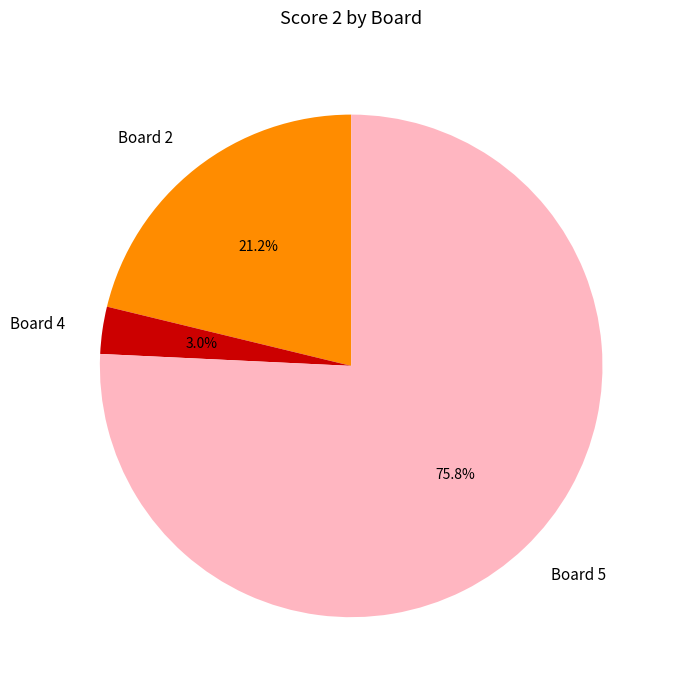

What percentage do Board 2 and Board 5 together represent?

97.0%